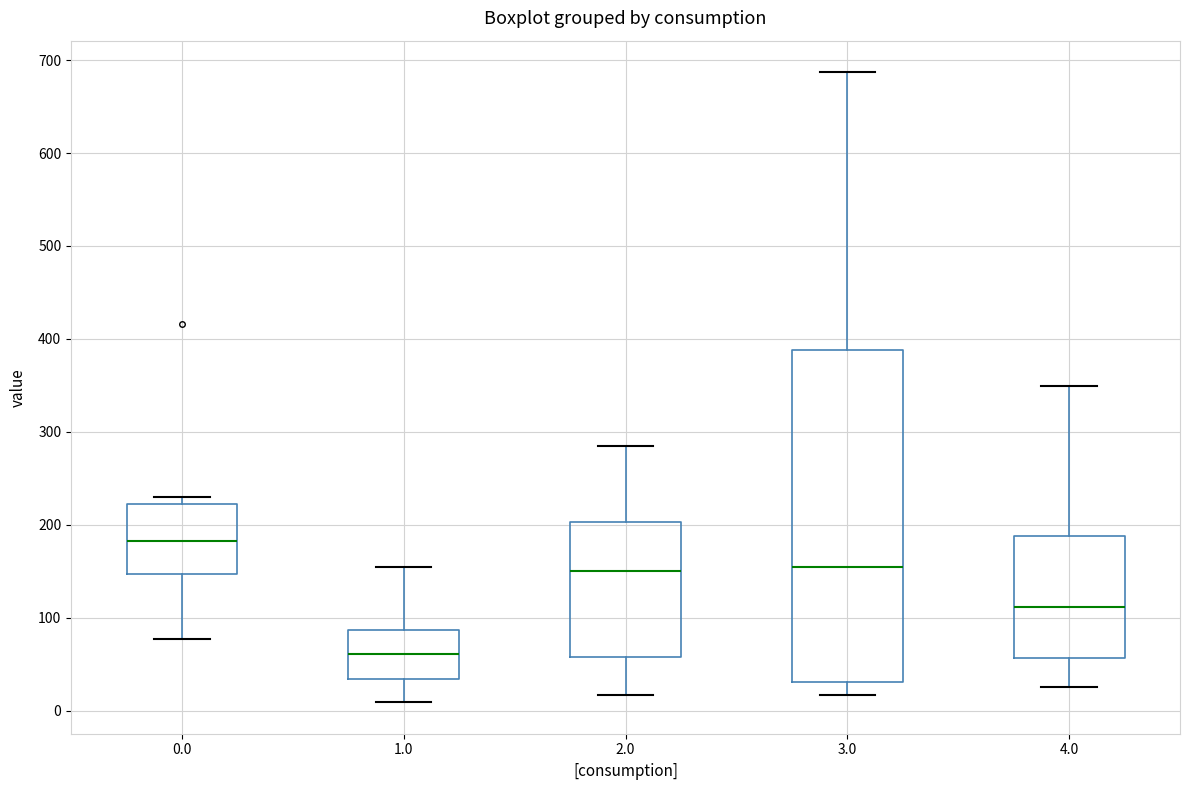

Where does the median line of the box at x = 4.0 sit on the y-axis? The values are not printed on the chart, so give them approximately, as read against the axis.

110